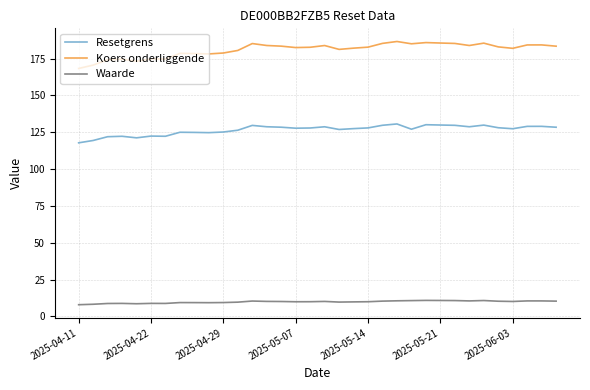

Which series has the largest total across all categories?

Koers onderliggende